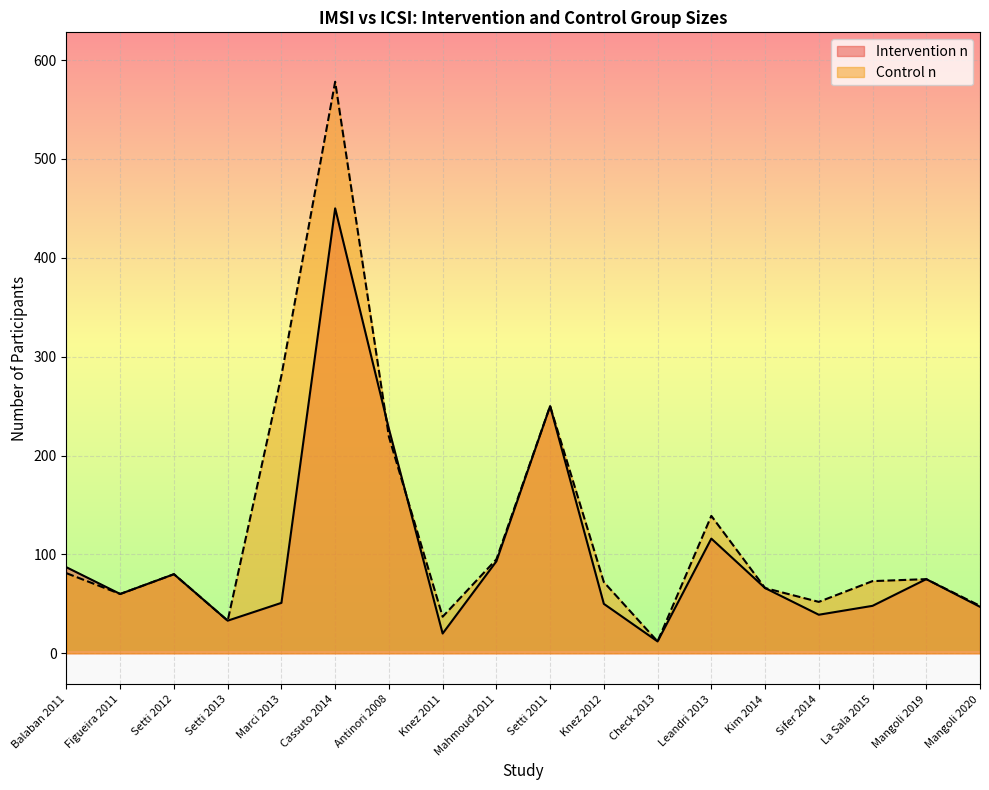

Reading left to right, extract all data points from this chart.

Intervention n: Balaban 2011=87	Figueira 2011=60	Setti 2012=80	Setti 2013=33	Marci 2013=51	Cassuto 2014=450	Antinori 2008=227	Knez 2011=20	Mahmoud 2011=93	Setti 2011=250	Knez 2012=50	Check 2013=12	Leandri 2013=116	Kim 2014=66	Sifer 2014=39	La Sala 2015=48	Mangoli 2019=75	Mangoli 2020=47
Control n: Balaban 2011=81	Figueira 2011=60	Setti 2012=80	Setti 2013=33	Marci 2013=281	Cassuto 2014=578	Antinori 2008=219	Knez 2011=37	Mahmoud 2011=95	Setti 2011=250	Knez 2012=72	Check 2013=12	Leandri 2013=139	Kim 2014=66	Sifer 2014=52	La Sala 2015=73	Mangoli 2019=75	Mangoli 2020=48